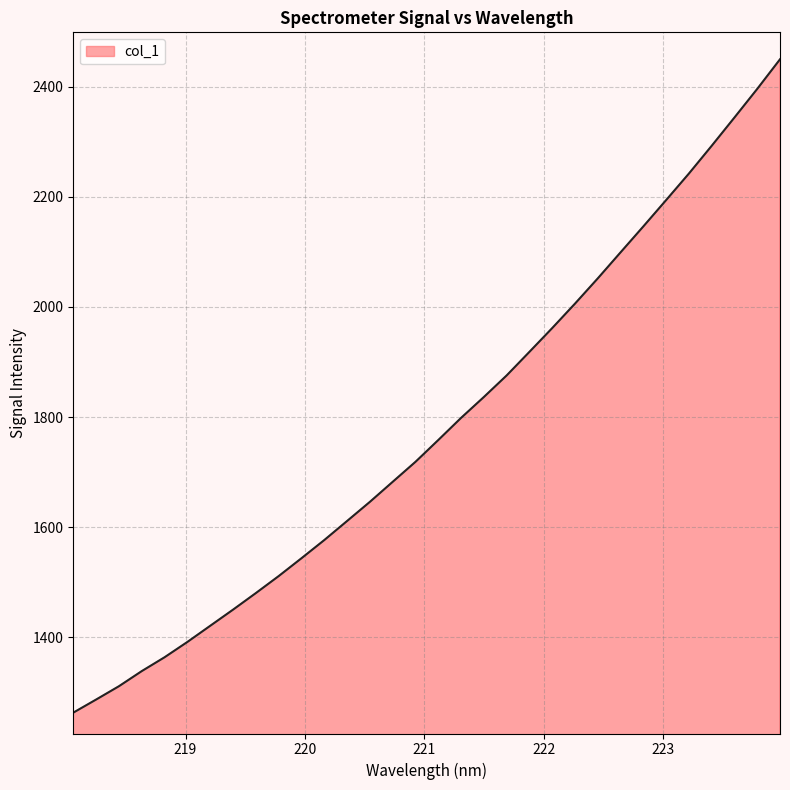

Count the number of categories in the chart.

32